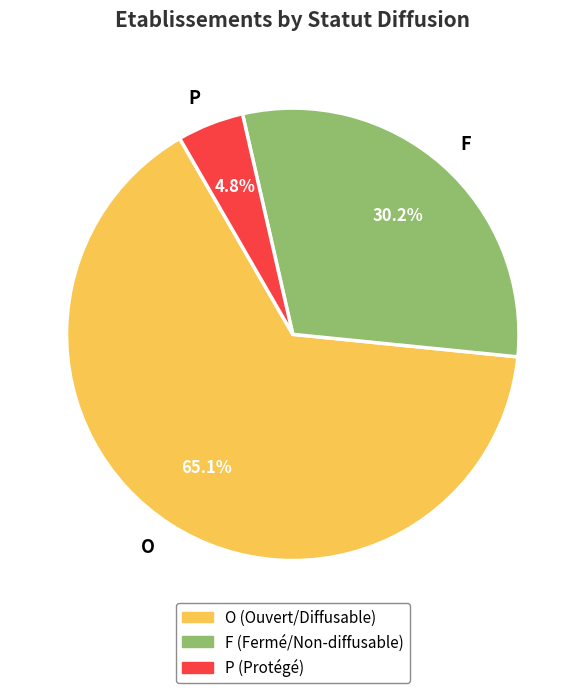

Which has a higher value, P or O?

O